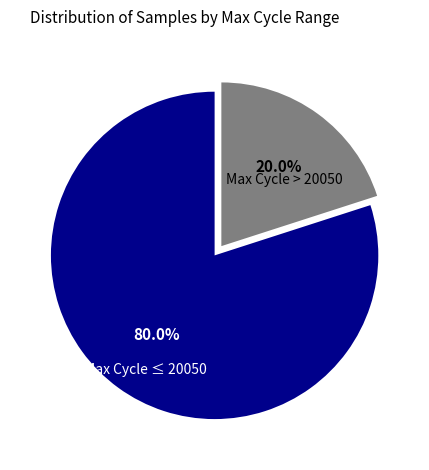

Is there any slice that represents more than half of the pie?

Yes